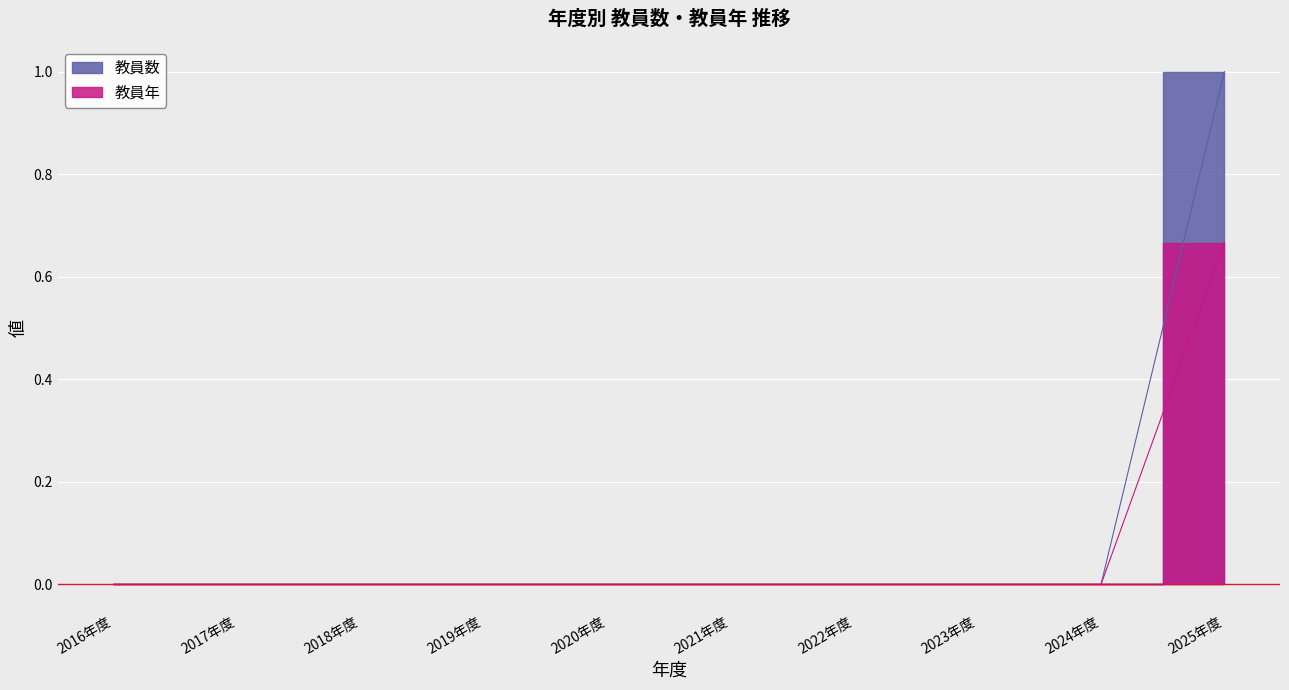

How many positive values does the 教員数 series have?

1